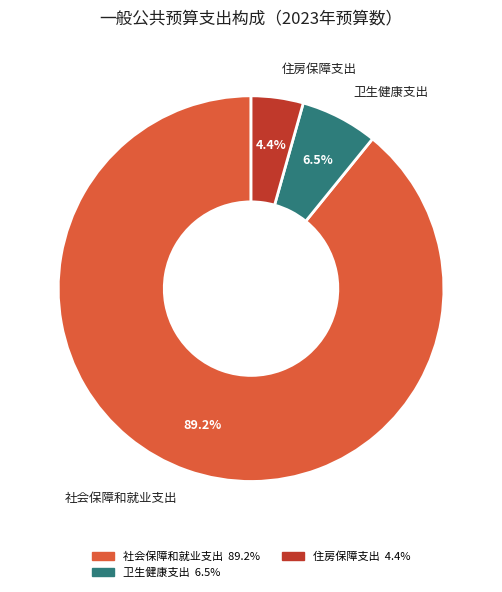

To the nearest percent, what percentage of the pie is 社会保障和就业支出?

89%